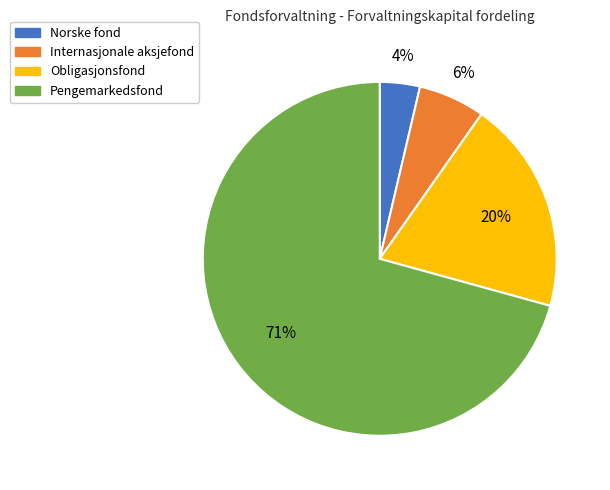

What is the majority slice?

Pengemarkedsfond